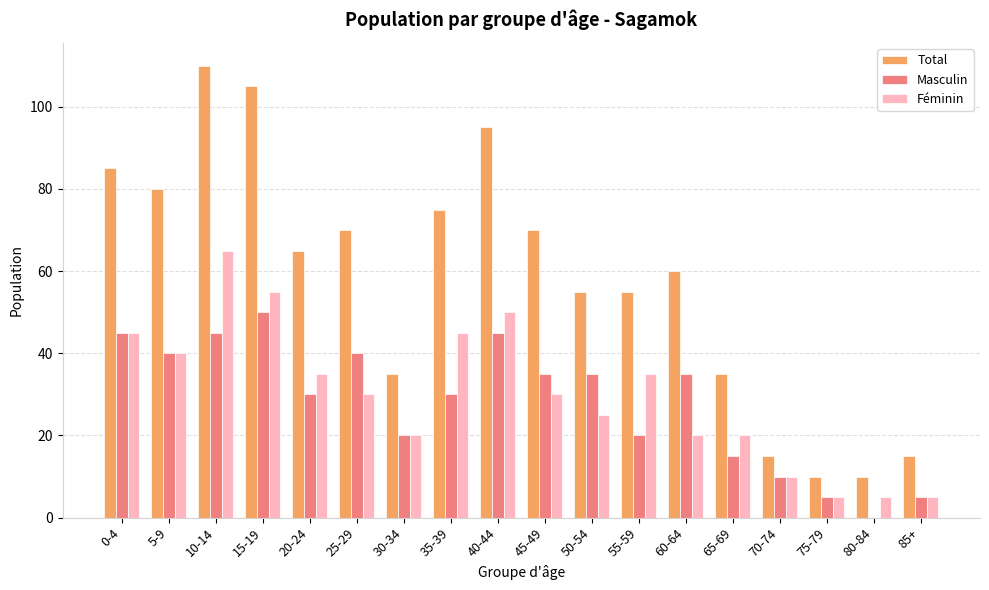

Which series changed the most between 0-4 and 75-79?

Total